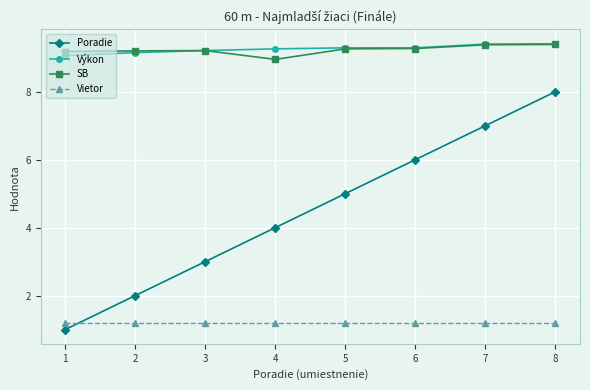

At which label does Poradie reach its peak?

8